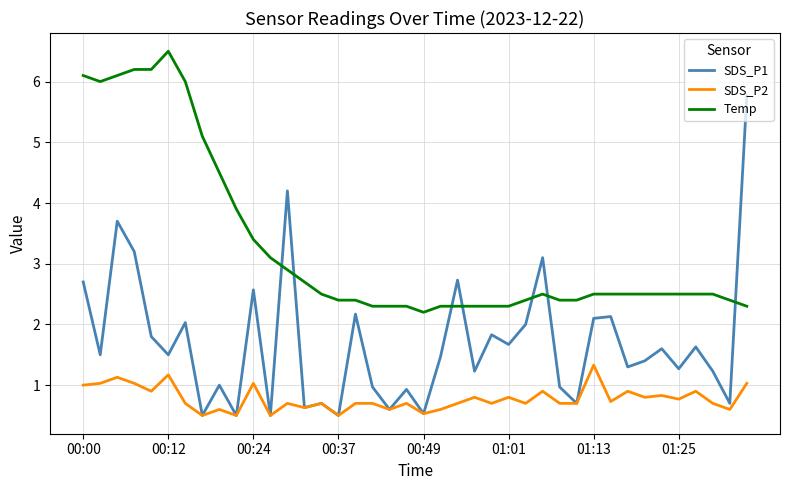

Which series has the largest total across all categories?

Temp